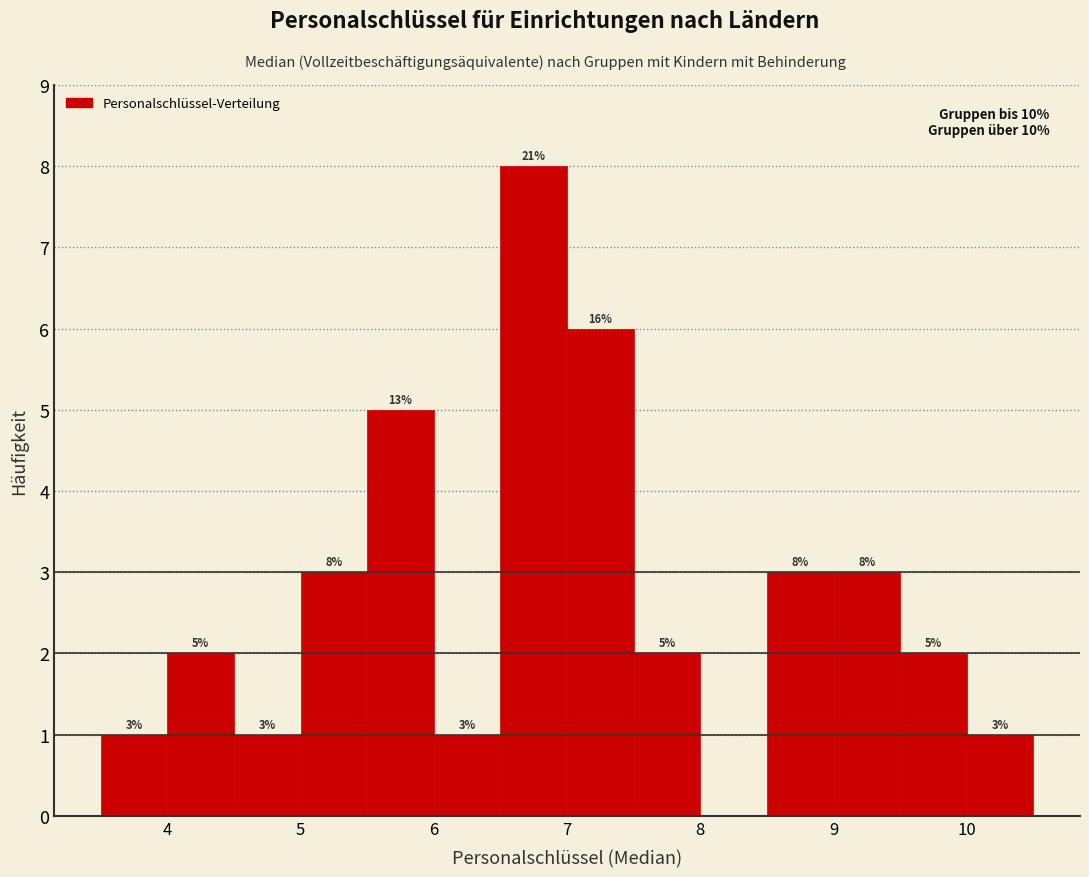

Which range on the x-axis has the tallest bar?

6.5 to 7.0